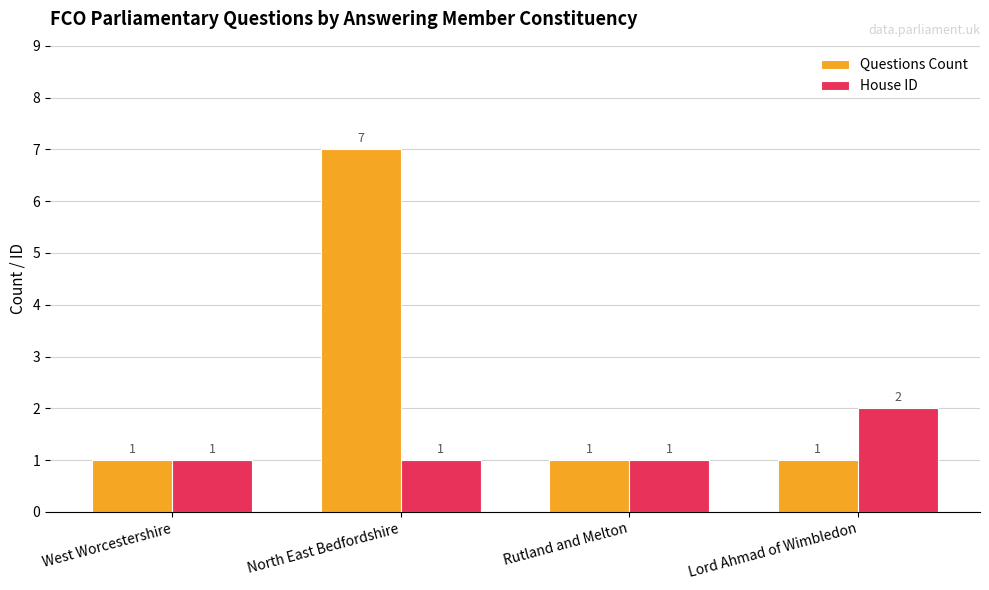

Rank the series at North East Bedfordshire from lowest to highest value.

House ID, Questions Count